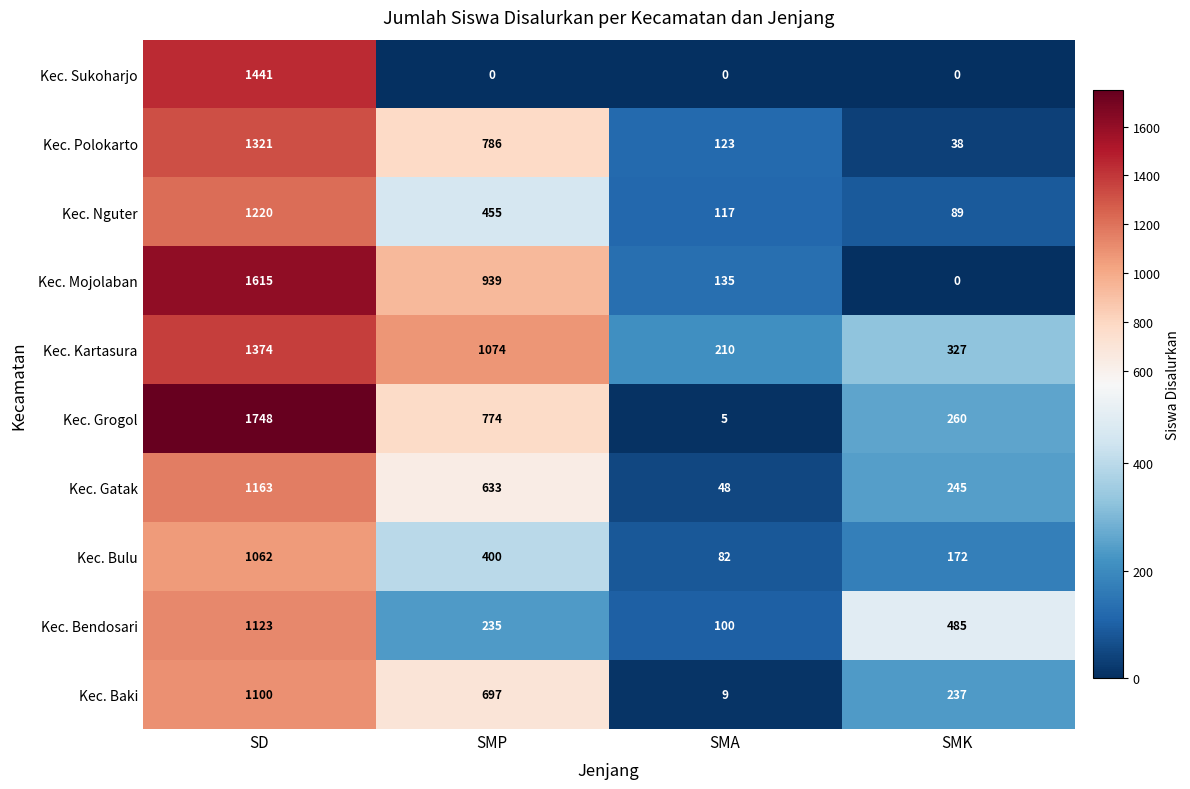

What is the average value of the Kec. Polokarto series?

567